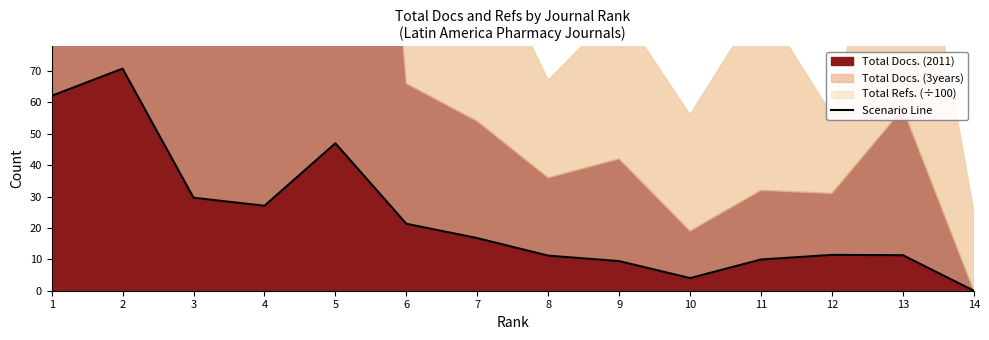

Reading right to left, transcribe all the data shown in this chart.

0.0	11.3	11.4	9.9	4.0	9.4	11.2	16.8	21.3	47.0	27.1	29.6	70.8	62.1